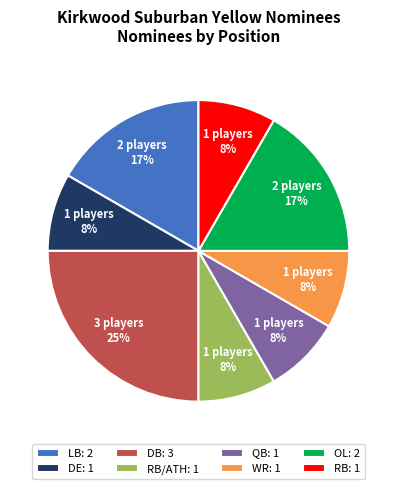

Which category has the biggest portion of the pie?

DB: 3